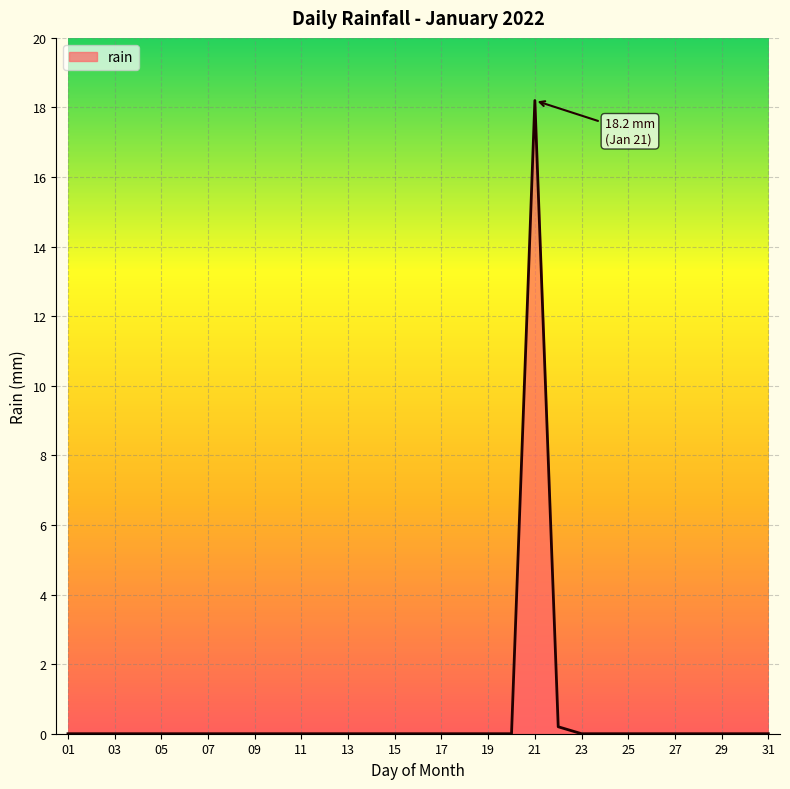

What is the maximum value shown in the chart?

18.2